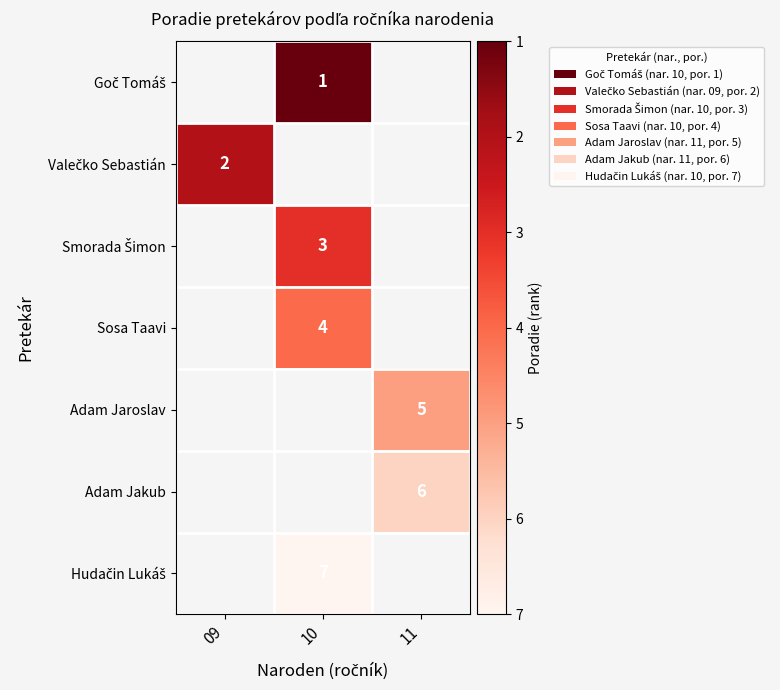

The Adam Jakub series shows 9 at 11. True or false?

False